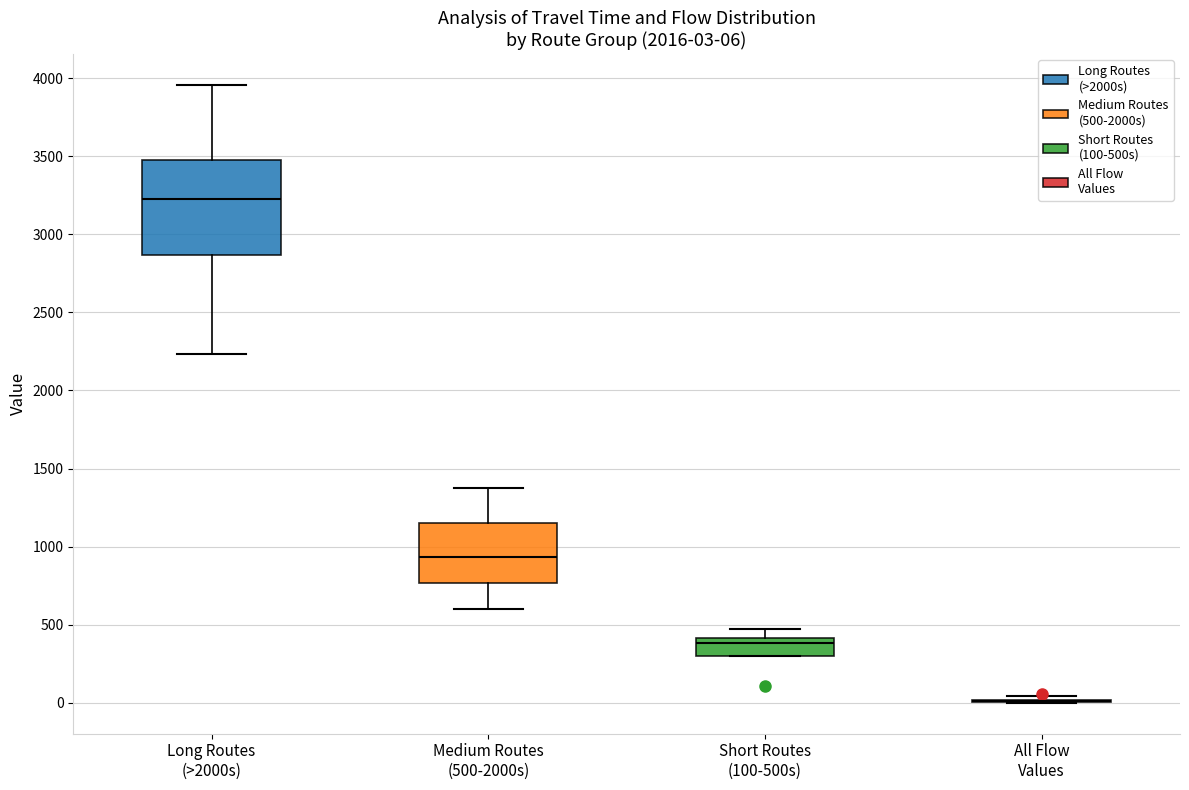

Which box is the tallest, from its lower edge to its upper edge?

Long Routes (>2000s)